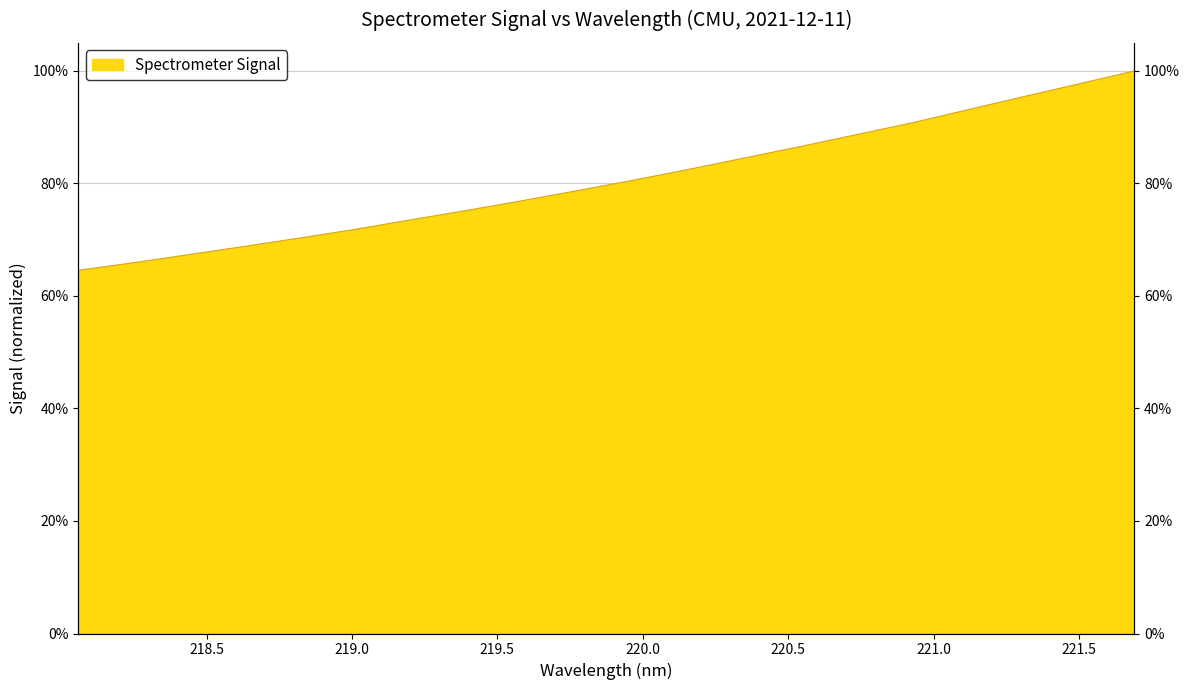

Where is the data nearest to the value 0?

218.0596